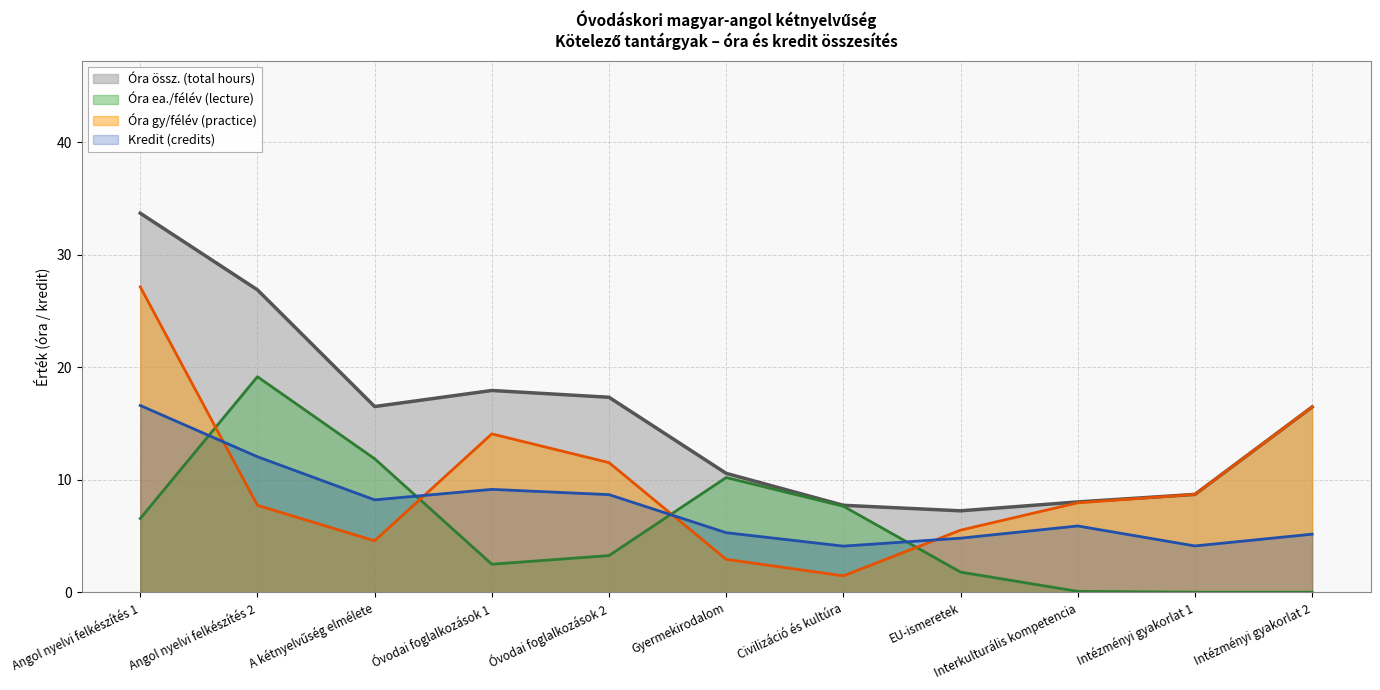

Rank the series by their average value, from highest to lowest.

Óra össz. (total hours), Óra gy/félév (practice), Kredit (credits), Óra ea./félév (lecture)